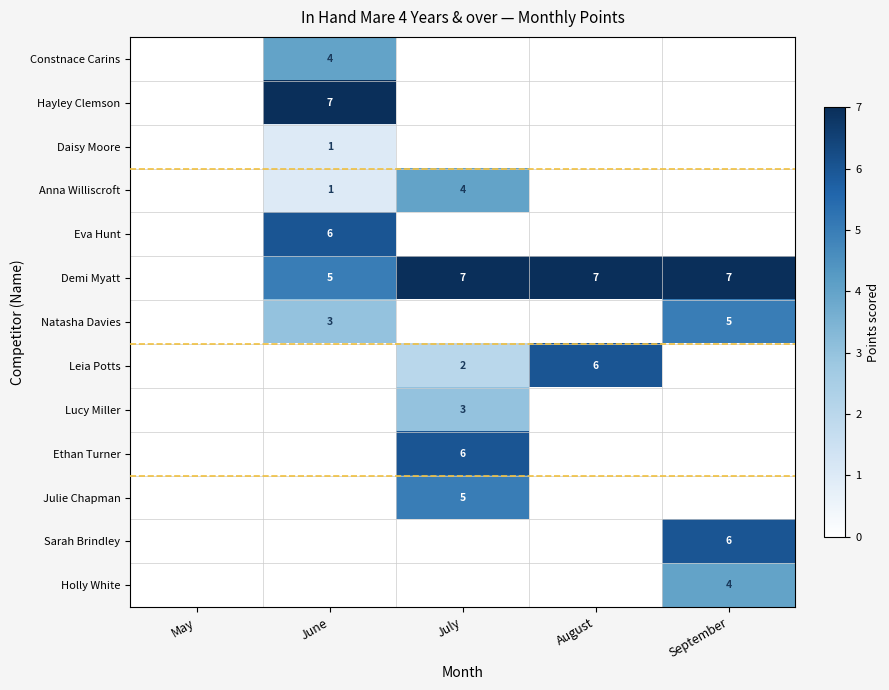

Which has a higher value, September or July?

July